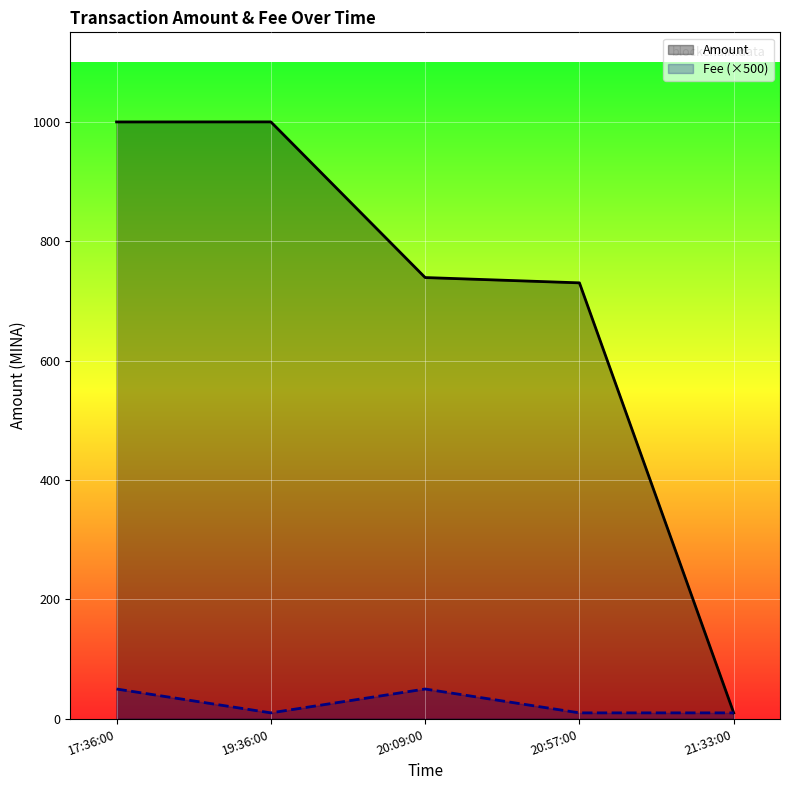

True or false: Fee (×500) and Amount intersect in this chart.

False